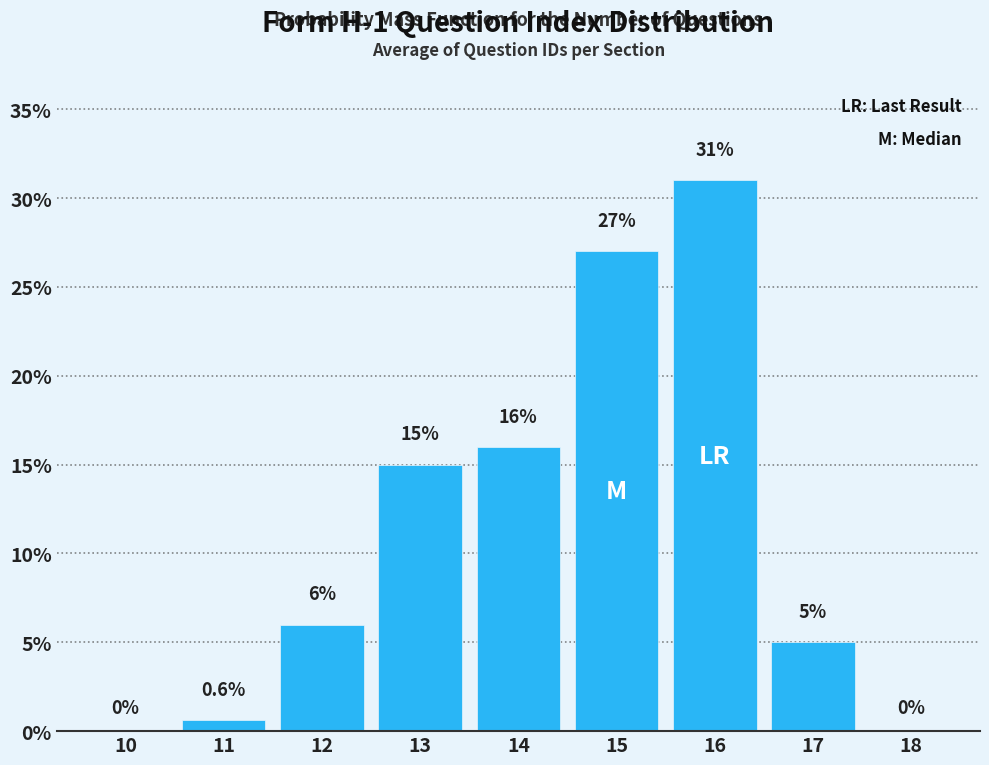

Reading left to right, list all the values displayed in this chart.

10=0.0	11=0.6	12=6.0	13=15.0	14=16.0	15=27.0	16=31.0	17=5.0	18=0.0